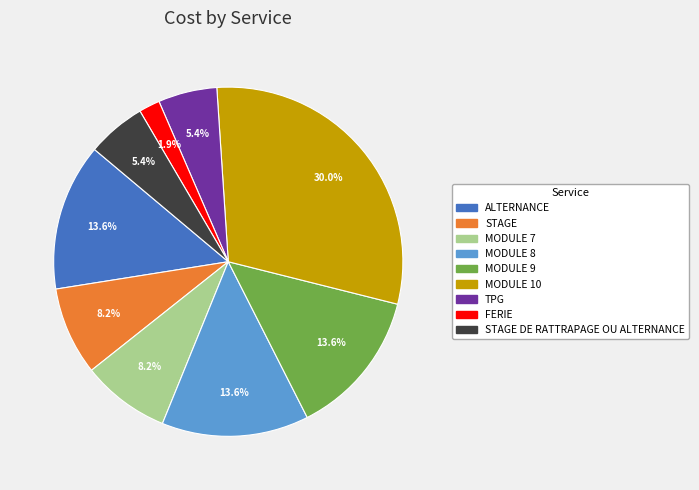

Does any single category account for the majority?

No